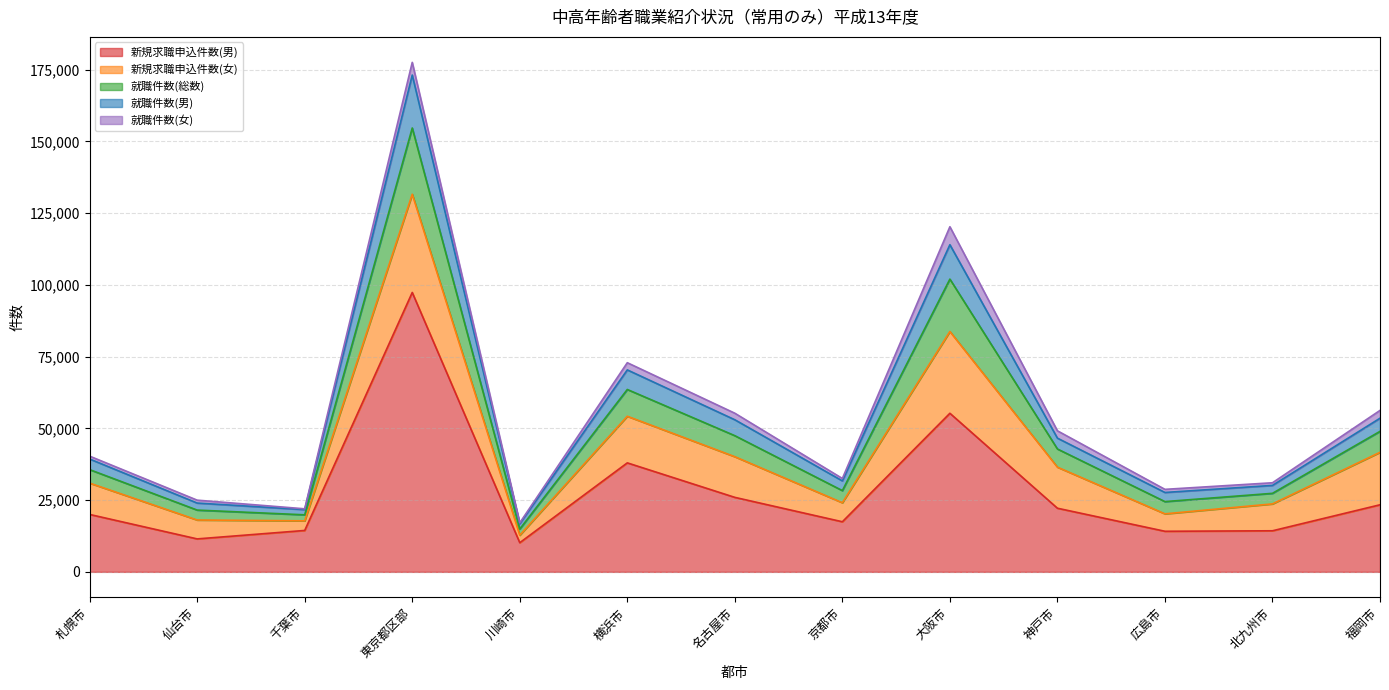

At which category does the chart reach its minimum across all series?

川崎市